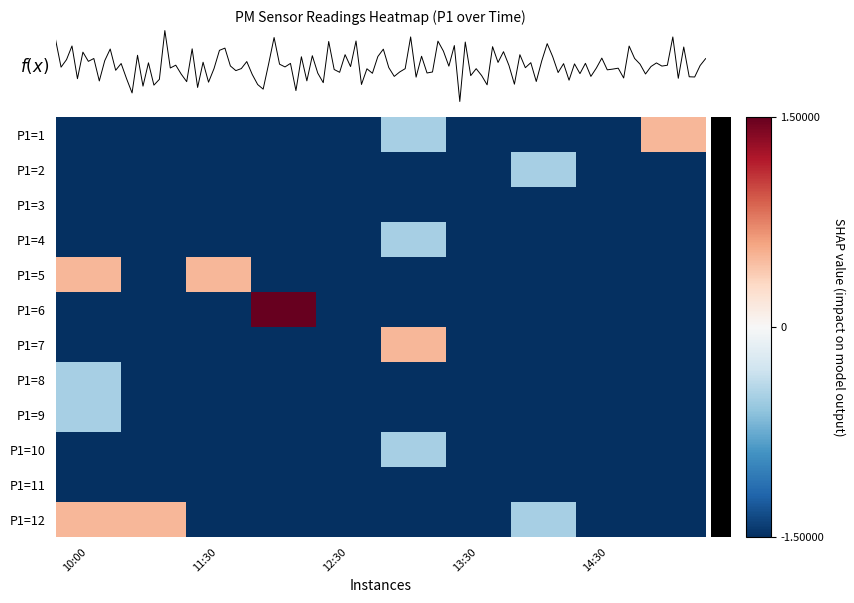

The value of P1=11 at 13:30 is -0.6. True or false?

False